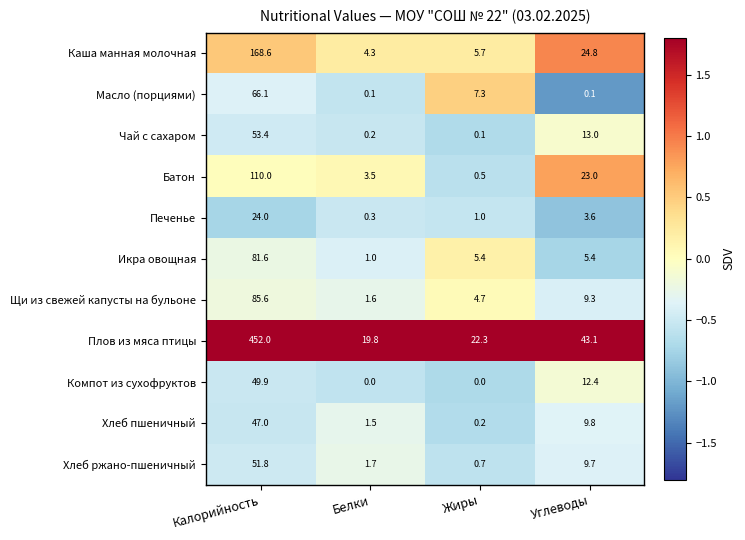

At which category is the sum across all series the highest?

Калорийность